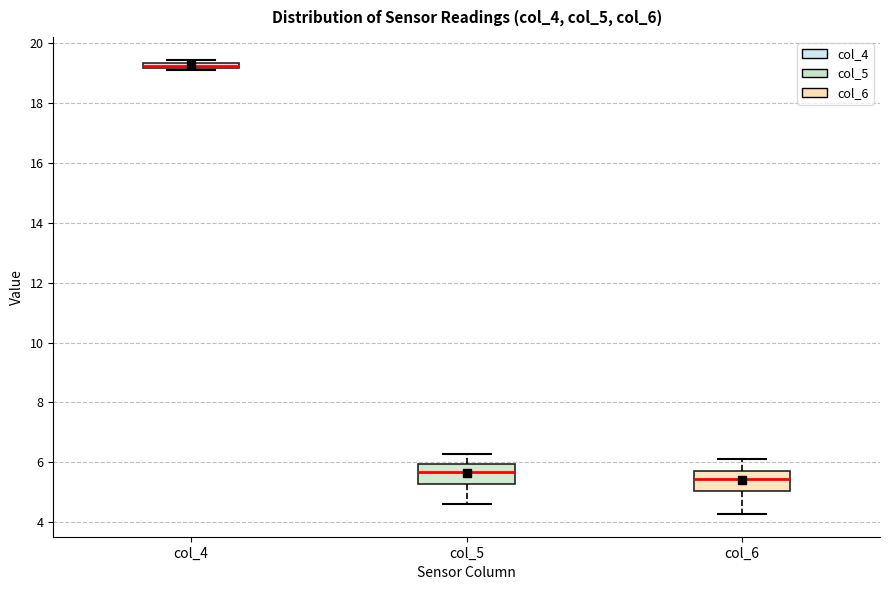

Where is the upper edge of the box for col_5 on the y-axis? The values are not printed on the chart, so give them approximately, as read against the axis.

6.0